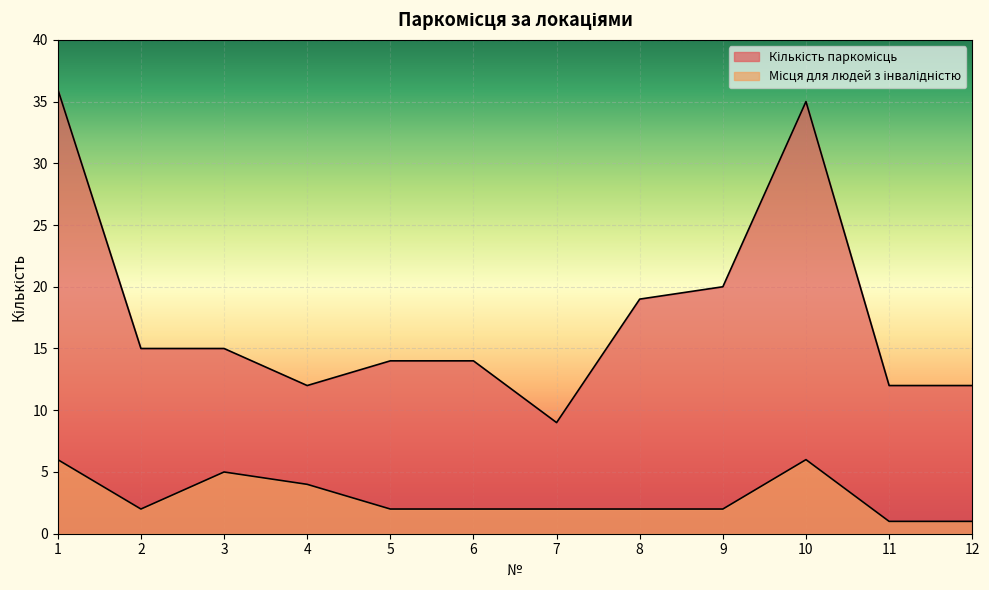

What is the value of the Кількість паркомісць point at the 2nd from the left?

15